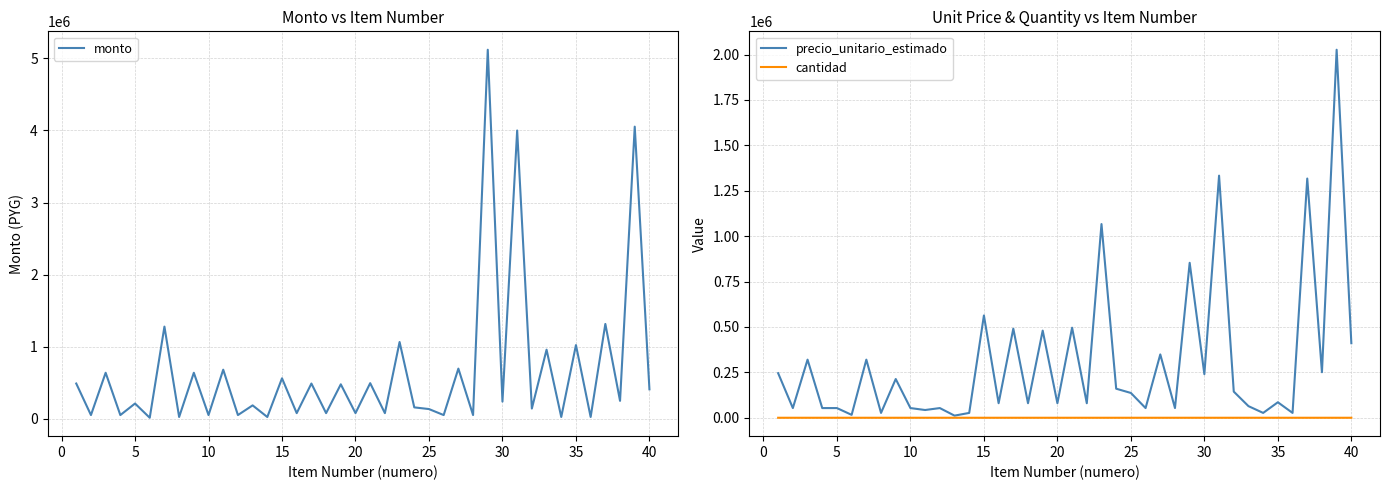

What are all the series names shown in the legend?

monto, precio_unitario_estimado, cantidad